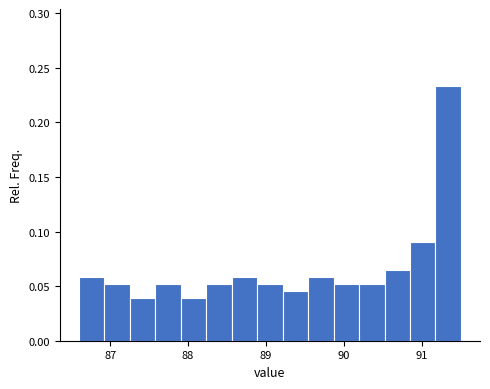

Around what value on the x-axis is the tallest bar? Give the approximate position of its centre, as read against the axis.

91.3